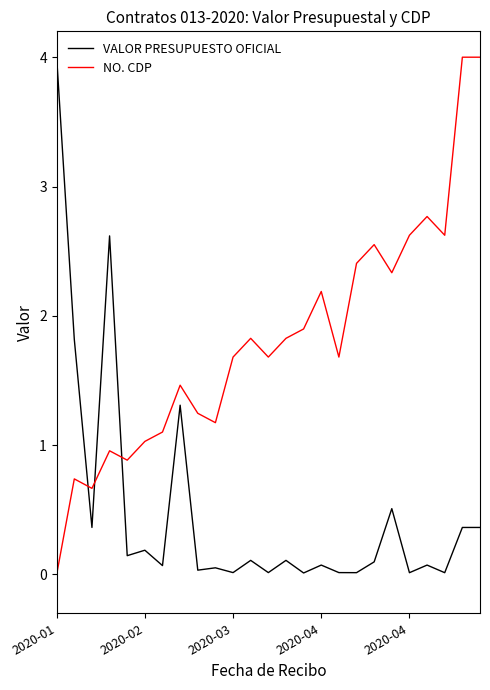

How many times do VALOR PRESUPUESTO OFICIAL and NO. CDP cross each other?

3